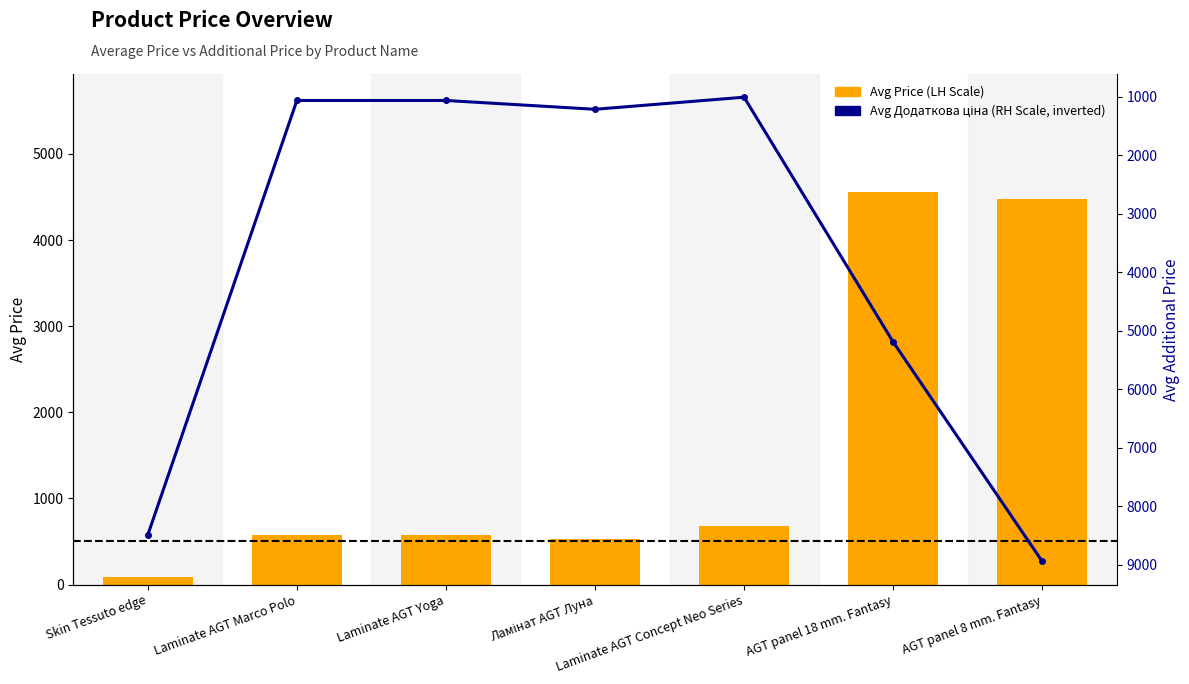

What is the label of the 3rd bar from the right?

Laminate AGT Concept Neo Series